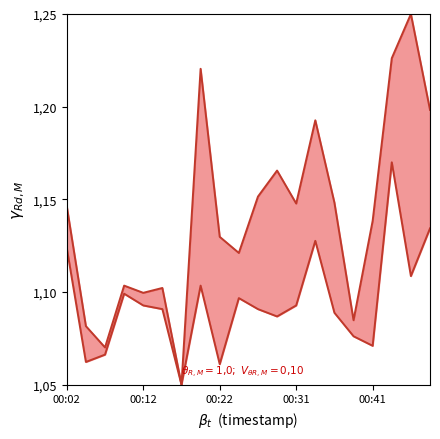

True or false: P1 and P2 cross at least once.

False